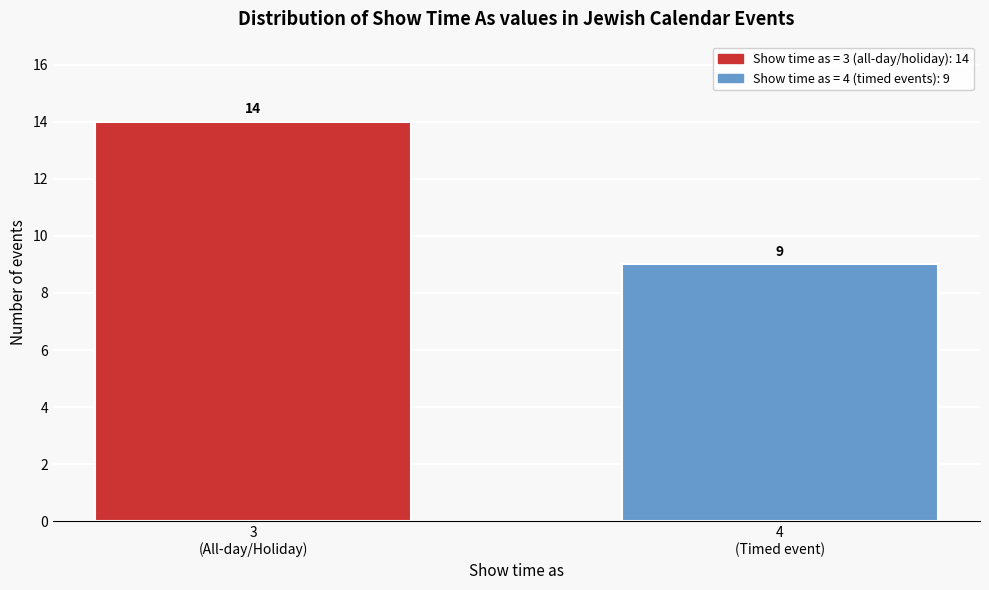

Reading left to right, what are all the values shown in this chart?

14	9